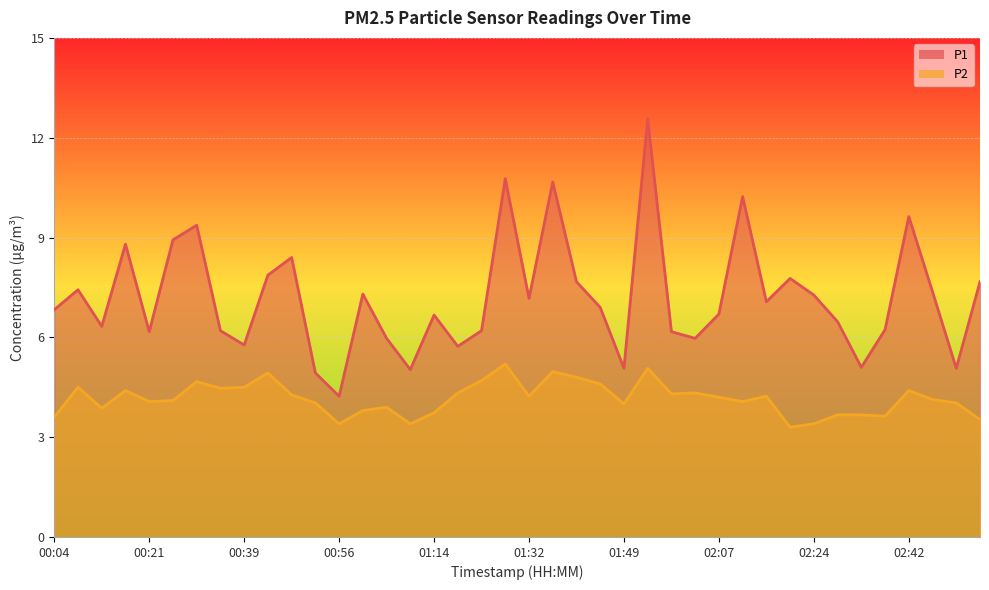

True or false: P2 and P1 cross at least once.

False